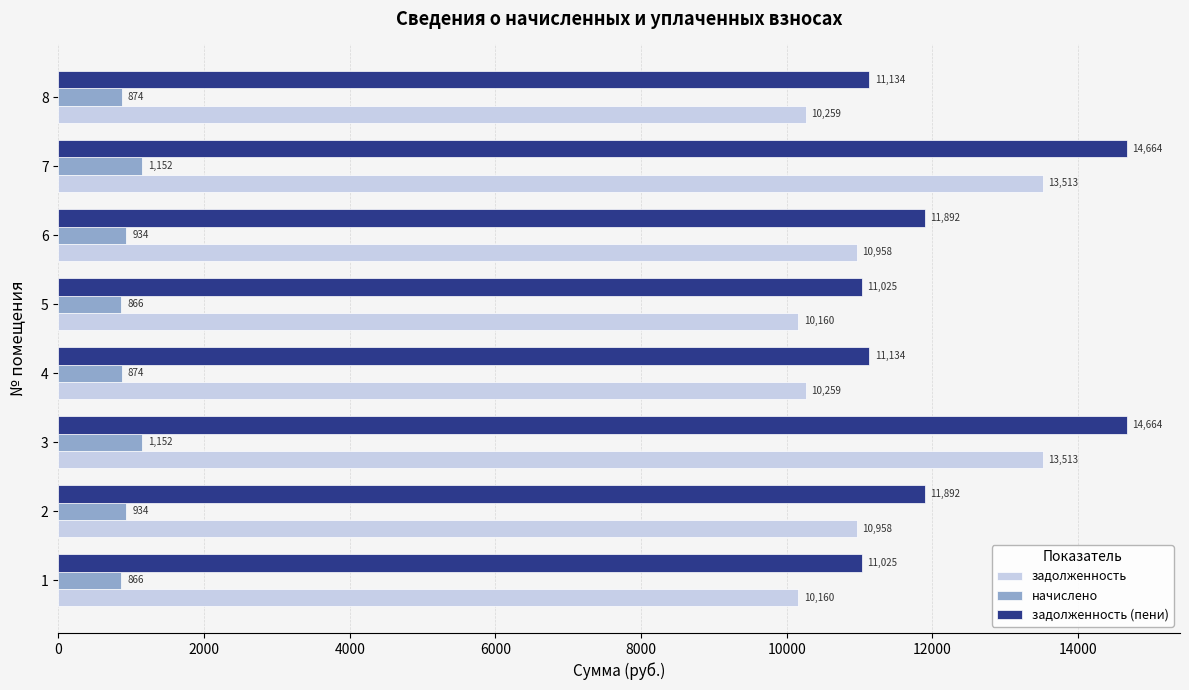

What is the approximate value of начислено at 5?

865.8